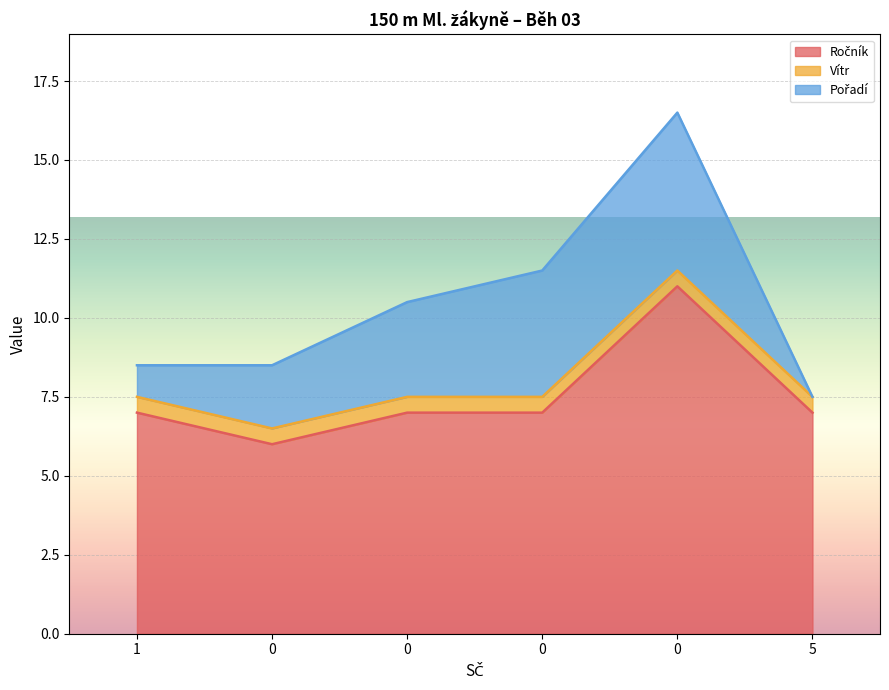

How many Pořadí values are between 1 and 4?

4